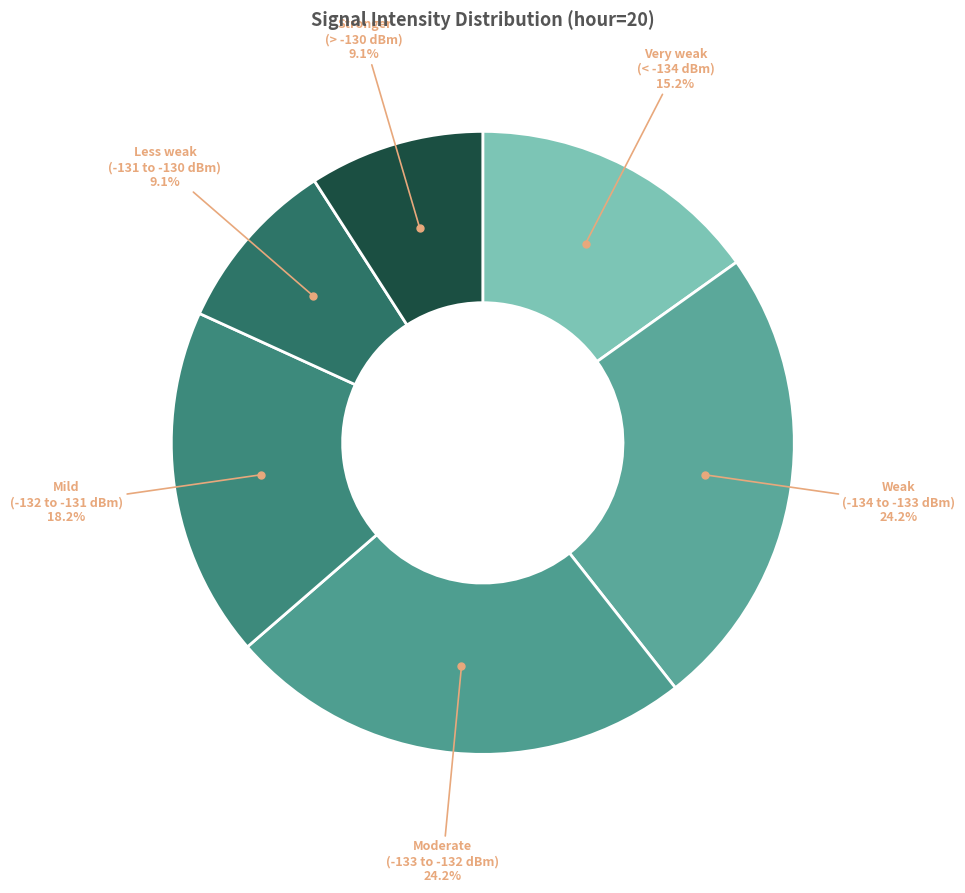

How many segments does this pie chart have?

6